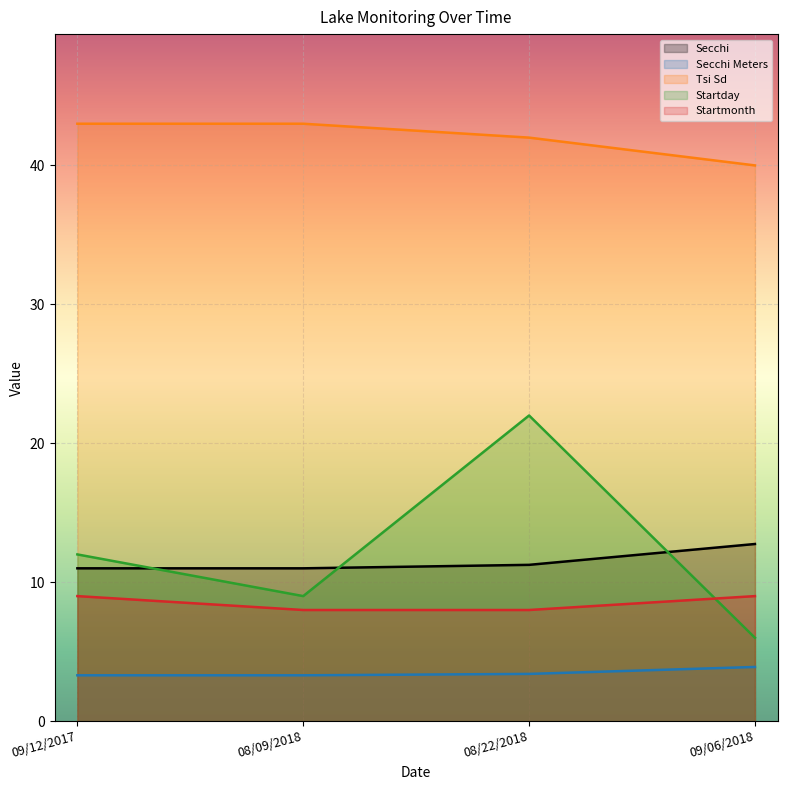

True or false: Secchi has more than 1 points higher than both neighbors.

False